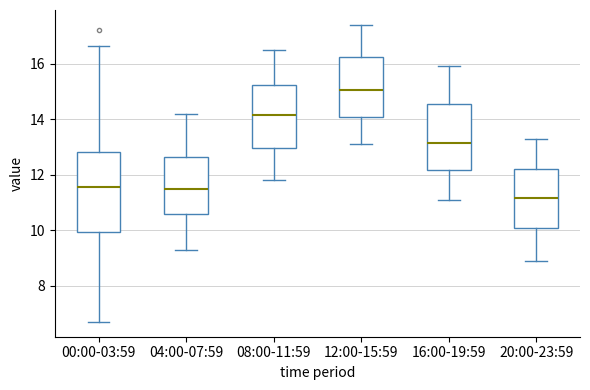

Where is the upper edge of the box for 16:00-19:59 on the y-axis? The values are not printed on the chart, so give them approximately, as read against the axis.

14.6